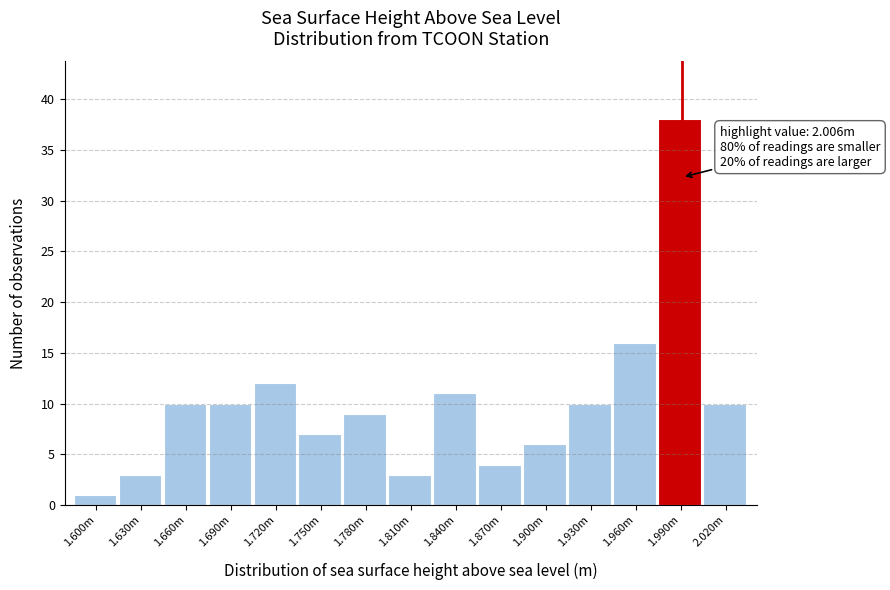

Reading right to left, list all the values displayed in this chart.

2.020m=10	1.990m=38	1.960m=16	1.930m=10	1.900m=6	1.870m=4	1.840m=11	1.810m=3	1.780m=9	1.750m=7	1.720m=12	1.690m=10	1.660m=10	1.630m=3	1.600m=1